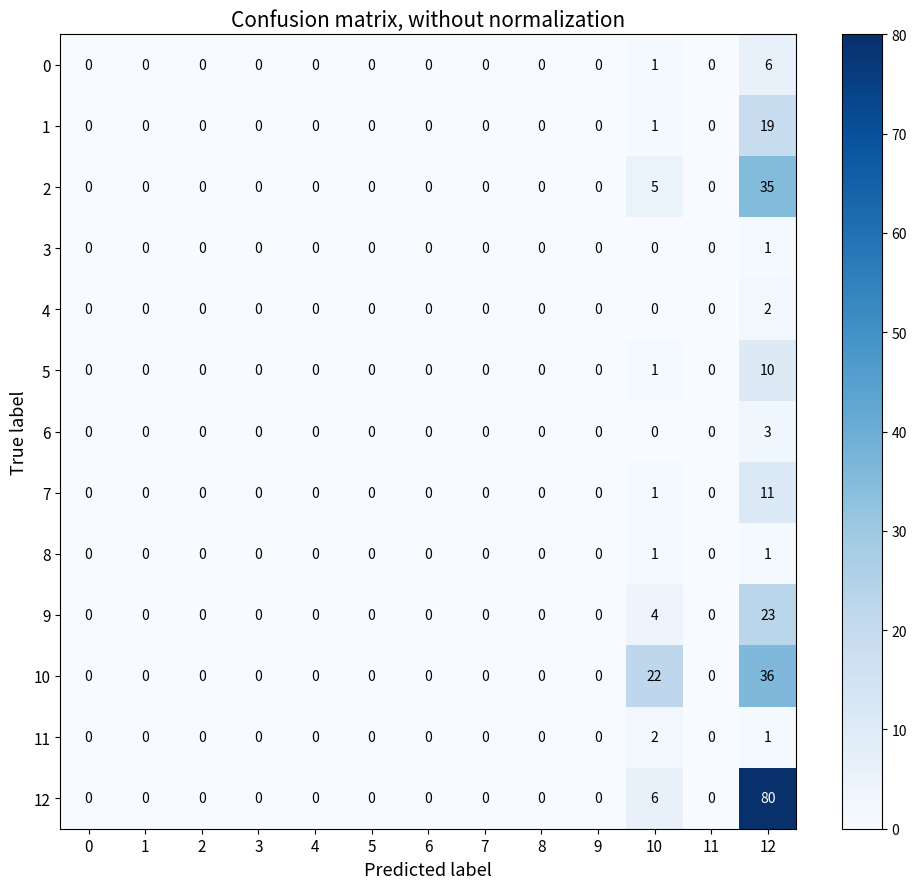

What is the difference between the maximum and minimum values in the 7 series?

11